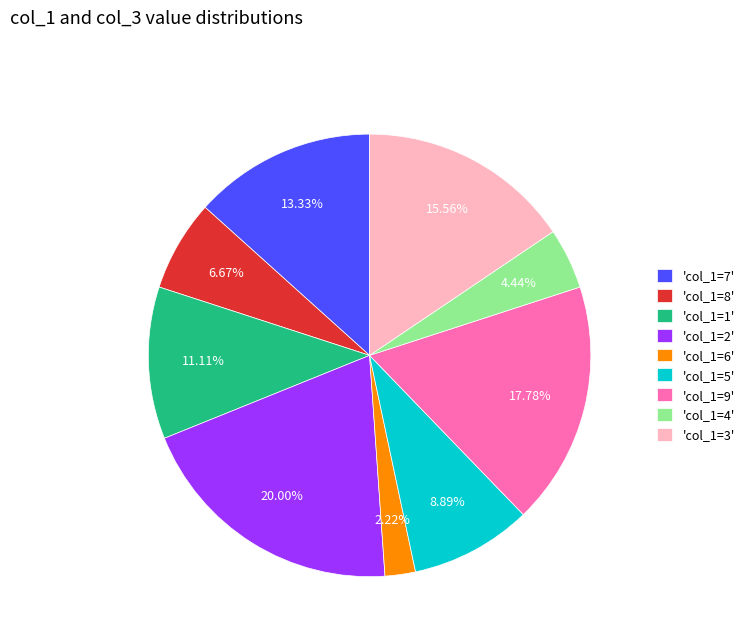

Count the number of slices in the pie.

9